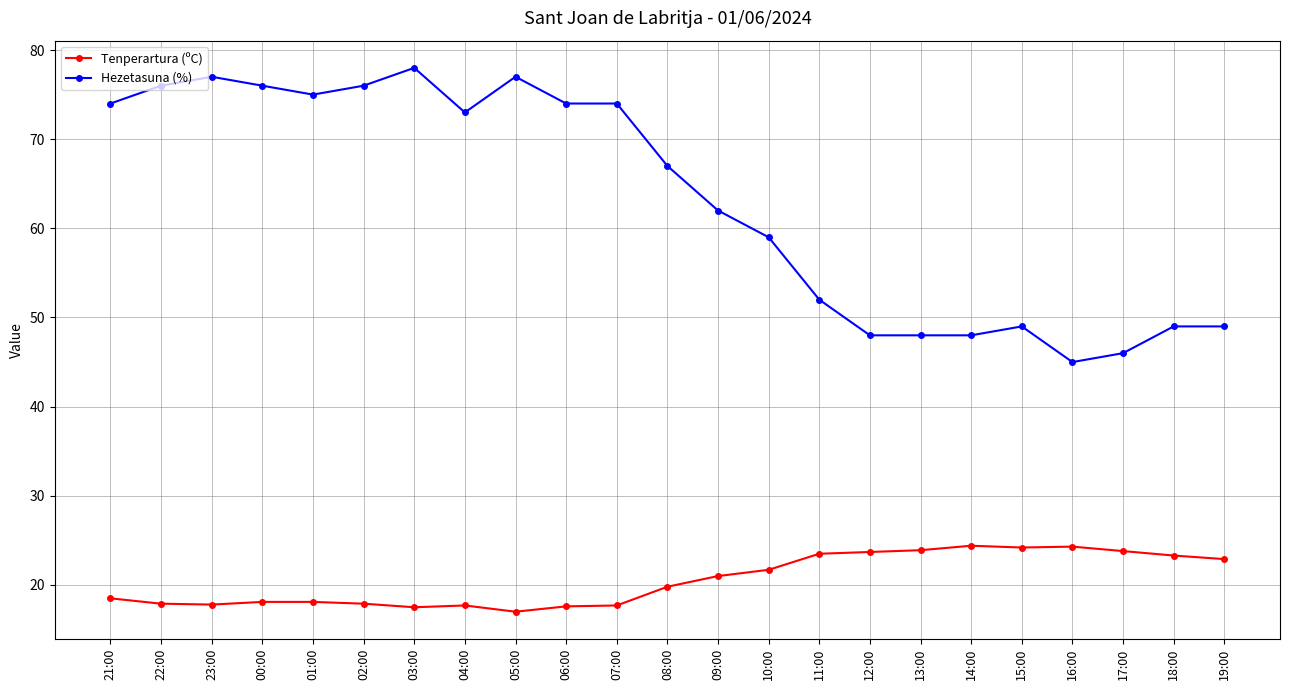

At 04:00, list the series in order from smallest to largest.

Tenperartura (ºC), Hezetasuna (%)